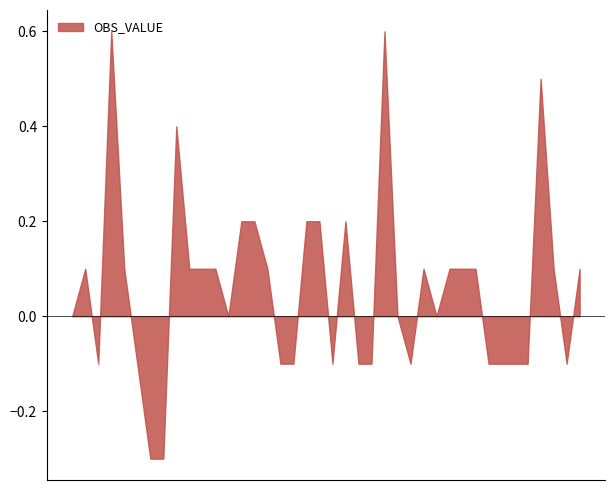

What is the maximum value shown in the chart?

0.6